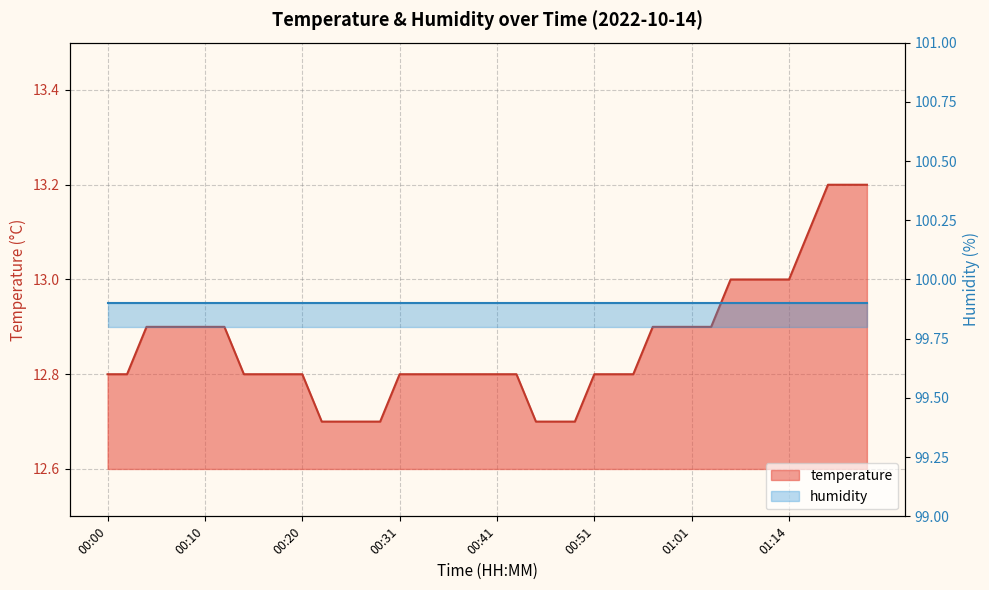

How many data points does each series have?

40